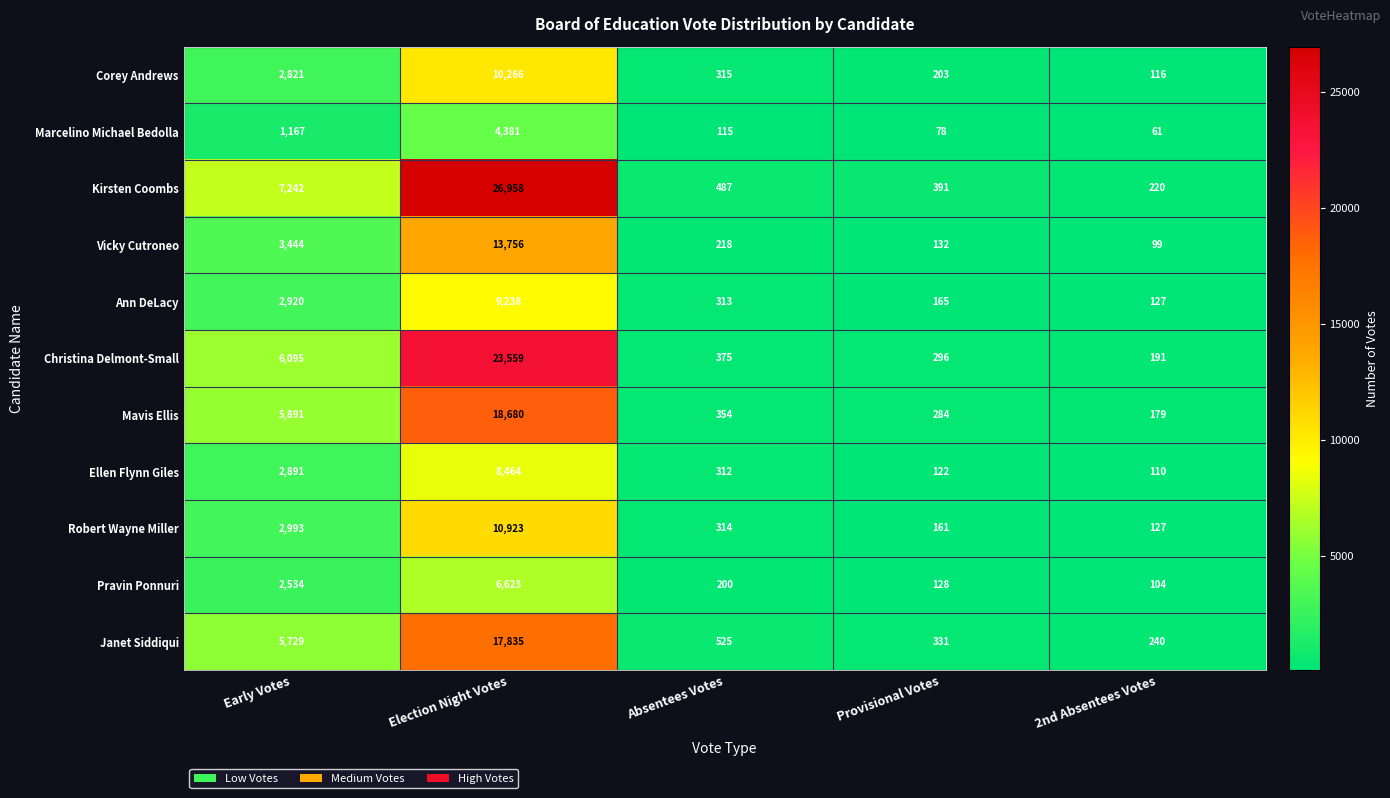

What is the difference between the Corey Andrews values at Absentees Votes and Election Night Votes?

9951